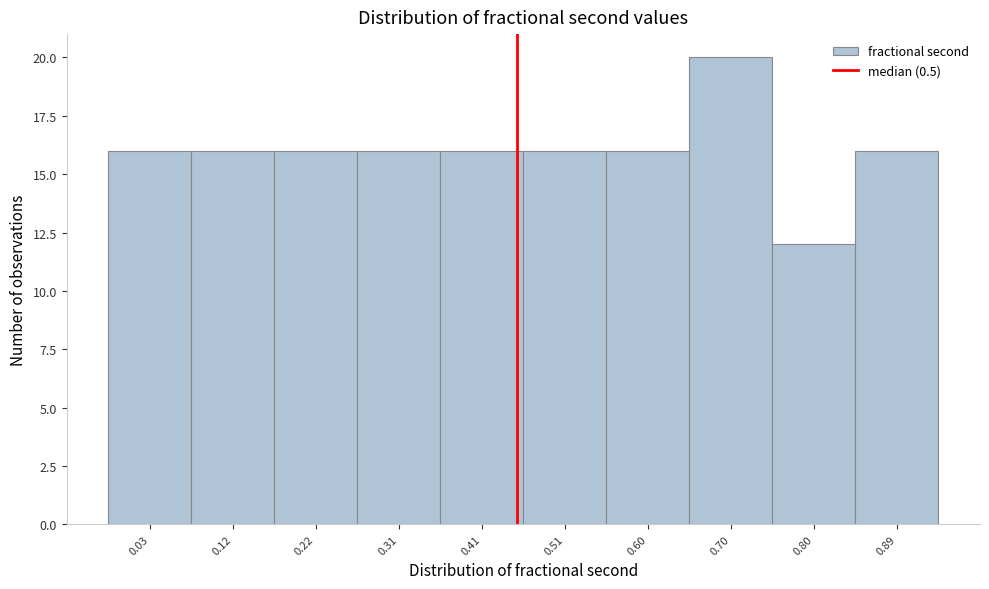

Reading left to right, transcribe all the data shown in this chart.

16	16	16	16	16	16	16	20	12	16